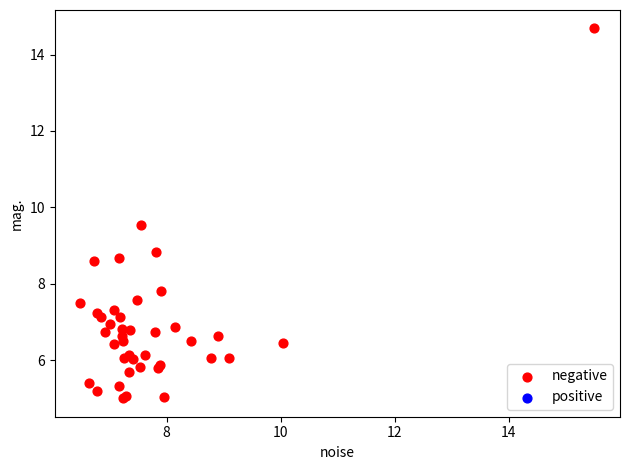

What Y value in the scatter plot is closest to 9?

8.8